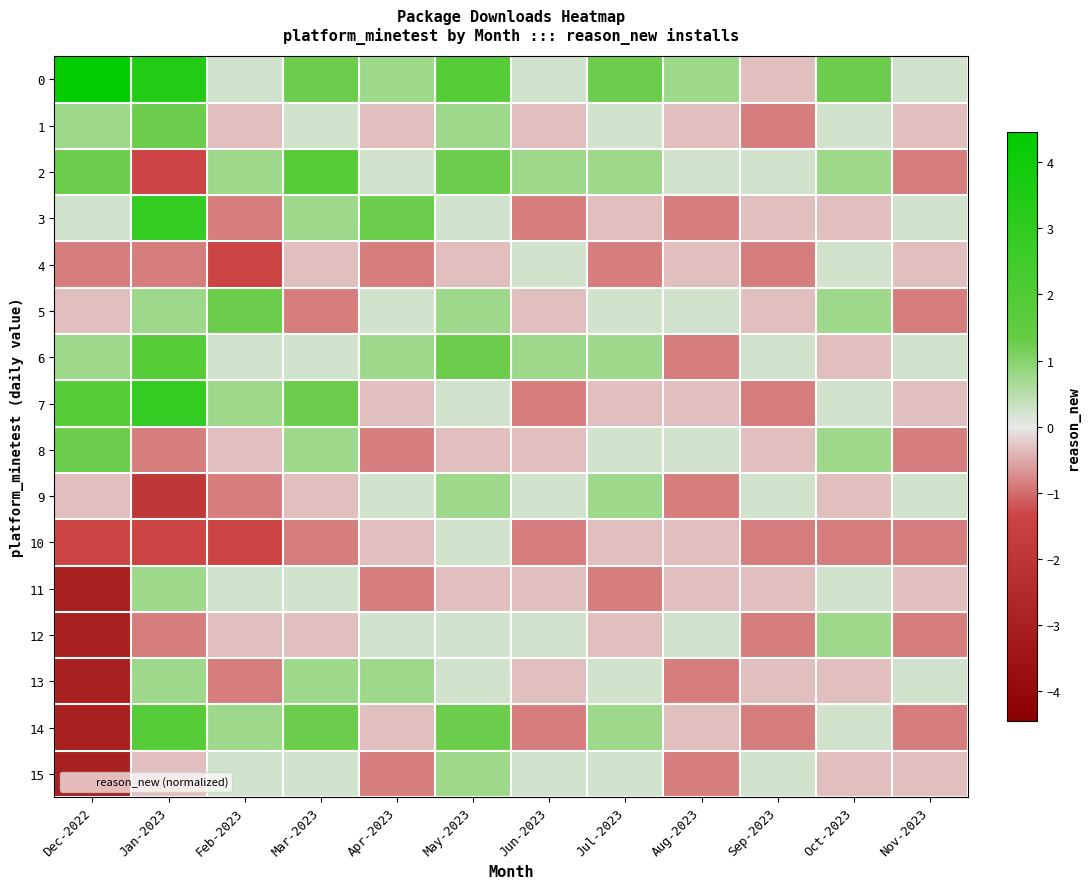

Which has a higher value, Jul-2023 or Jan-2023?

Jan-2023